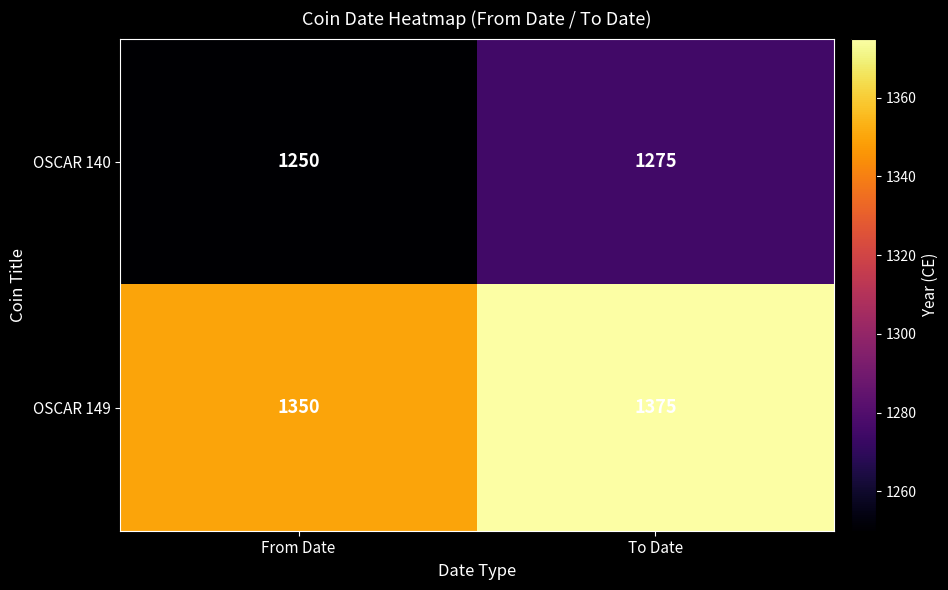

Rank the series at From Date from highest to lowest value.

OSCAR 149, OSCAR 140